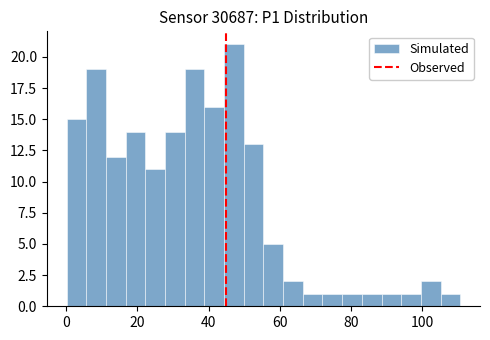

Read against the x-axis, roughly where is the centre of the tallest bar?

48